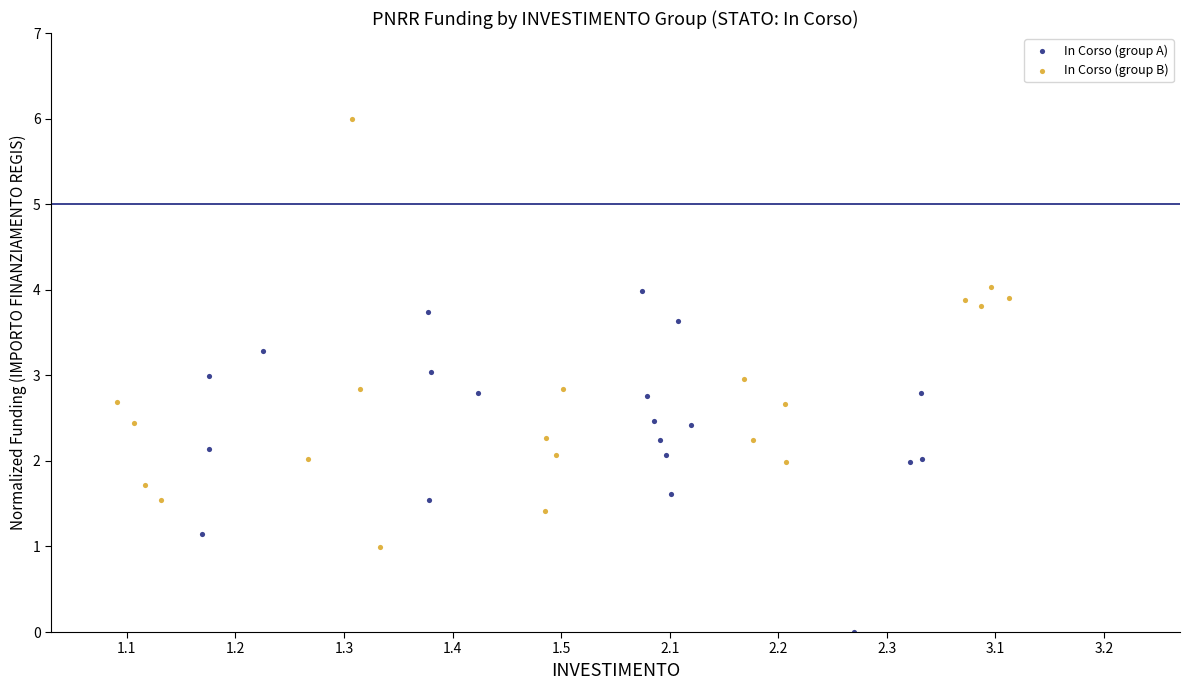

Which series reaches the maximum Y coordinate?

In Corso (group B)